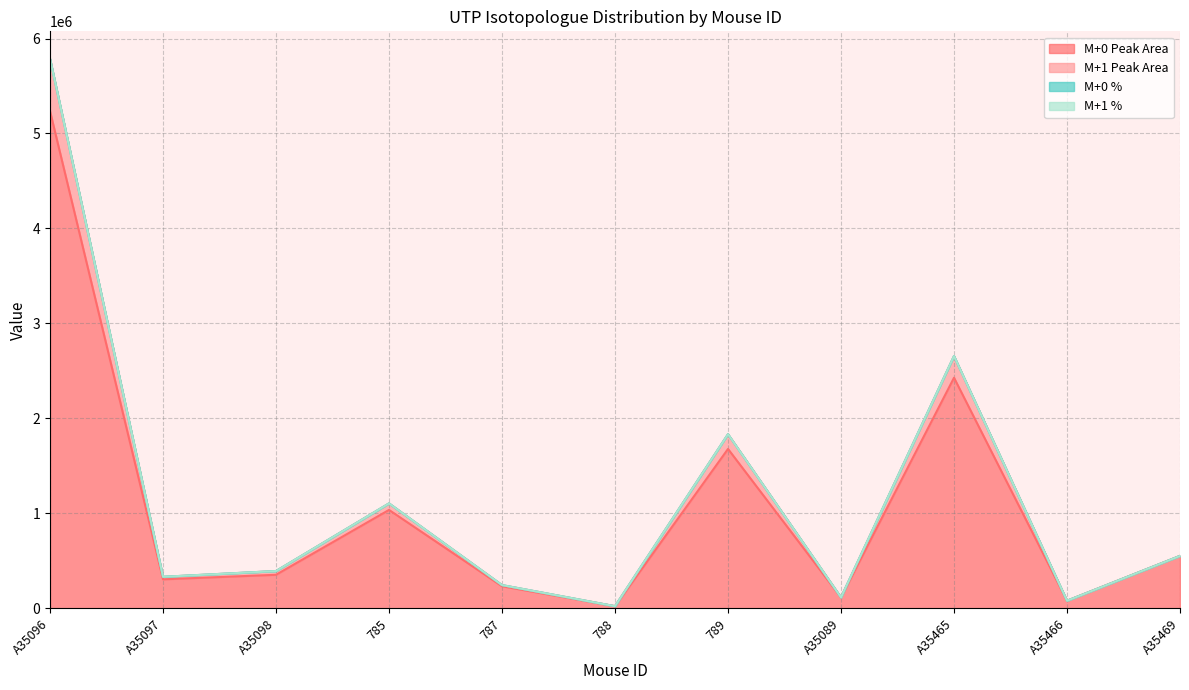

What is the highest value of the M+0 Peak Area series?

5235389.8